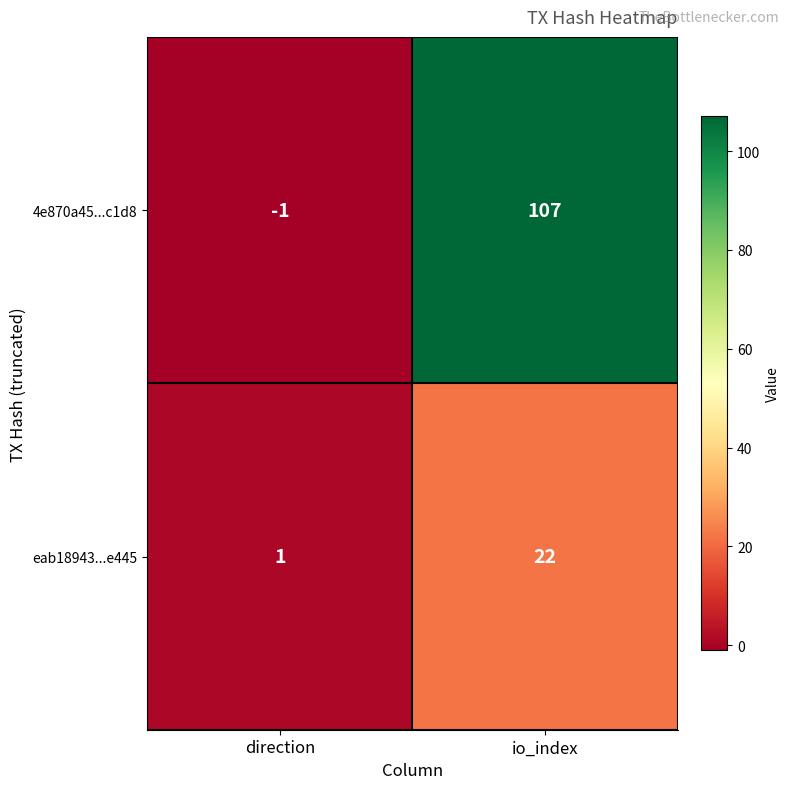

Which series has the widest spread of values?

4e870a45...c1d8